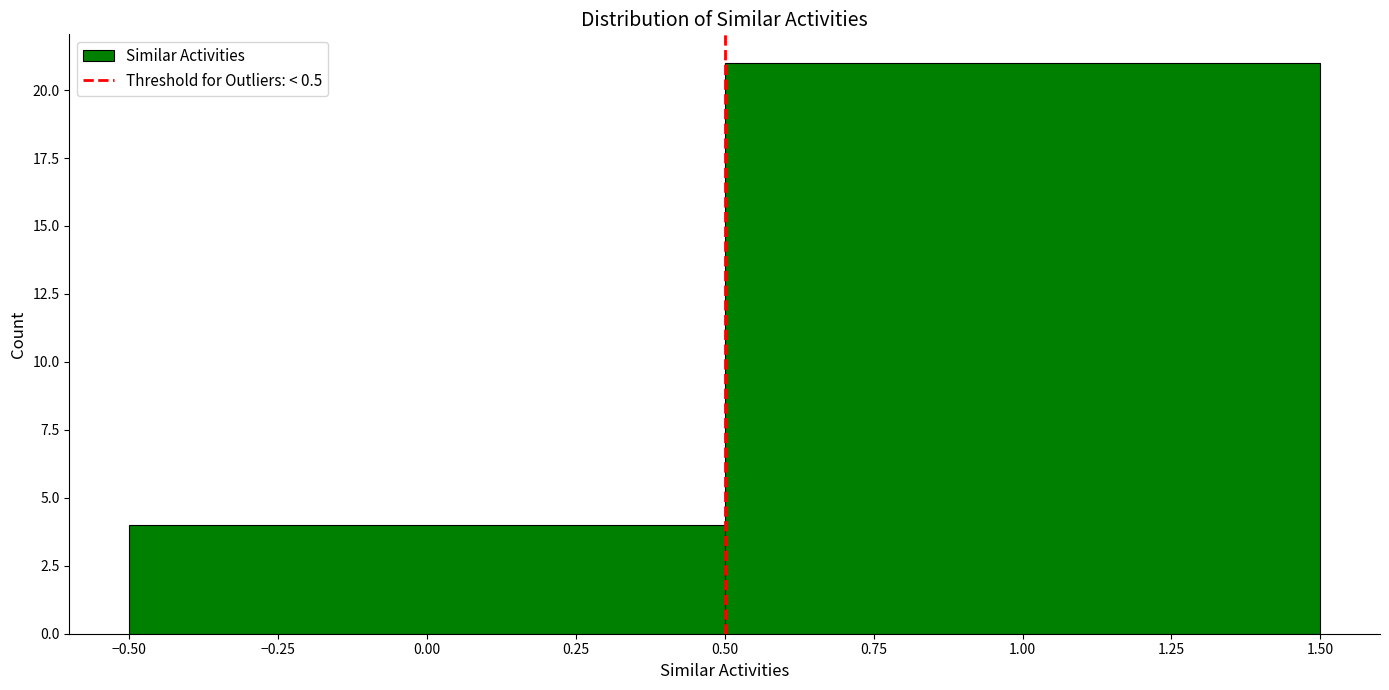

How tall is the bar that spans -0.50 to 0.50 on the x-axis? The values are not printed on the chart, so give them approximately, as read against the axis.

4